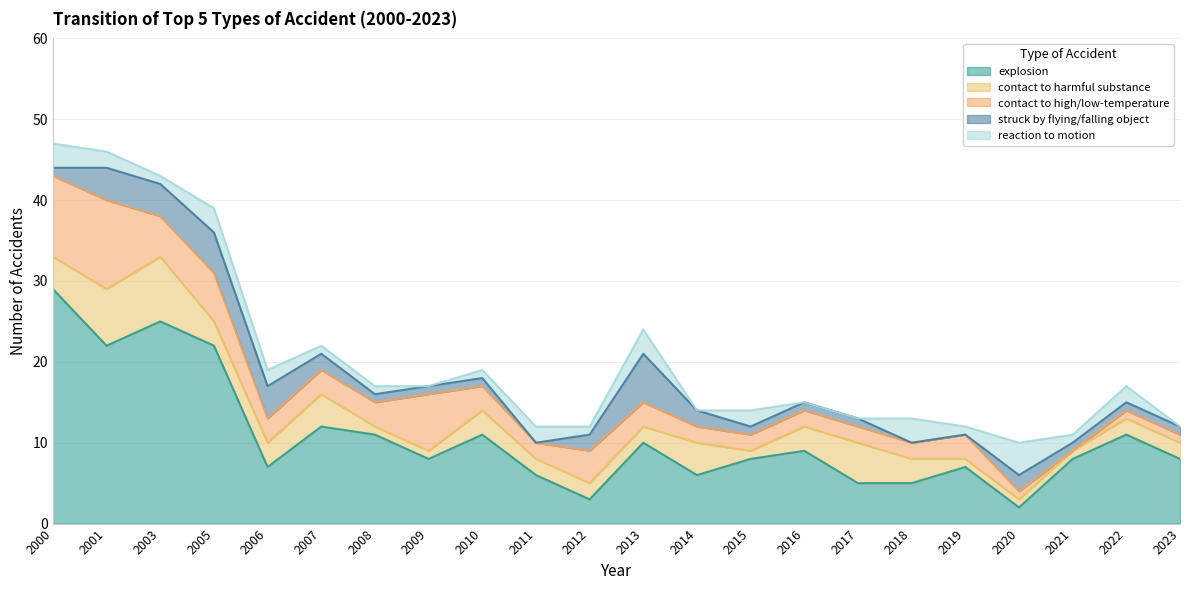

What is the sum of all contact to high/low-temperature values?

76